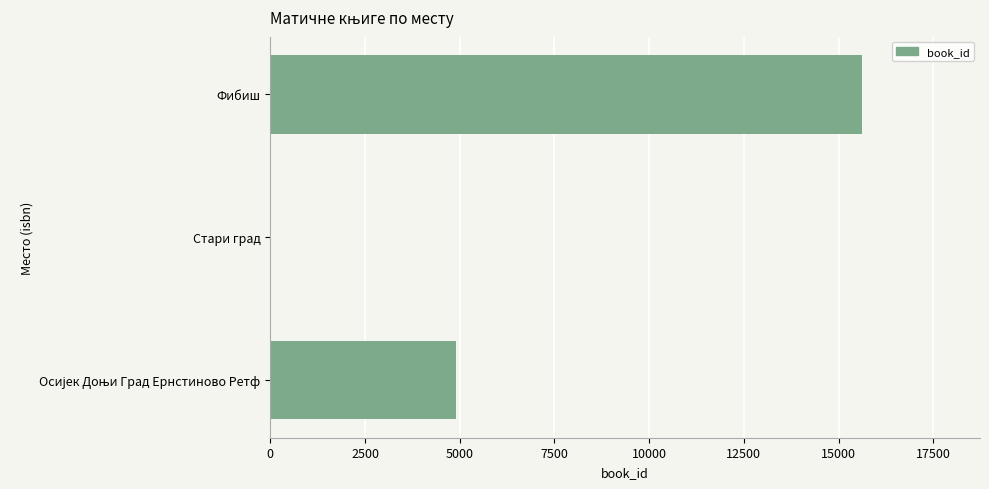

Is it true that the value at Фибиш is 27497?

False